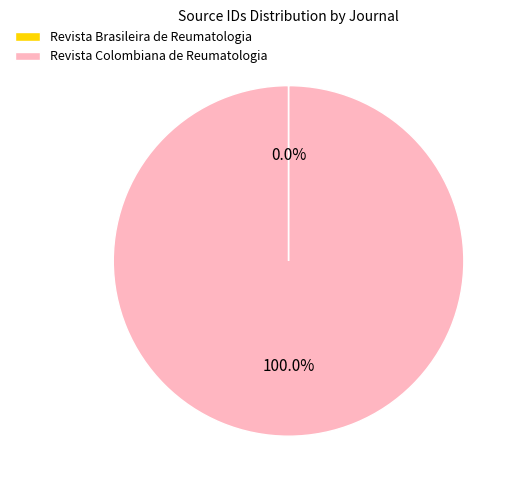

Which slice represents more than half of the pie?

Revista Colombiana de Reumatologia